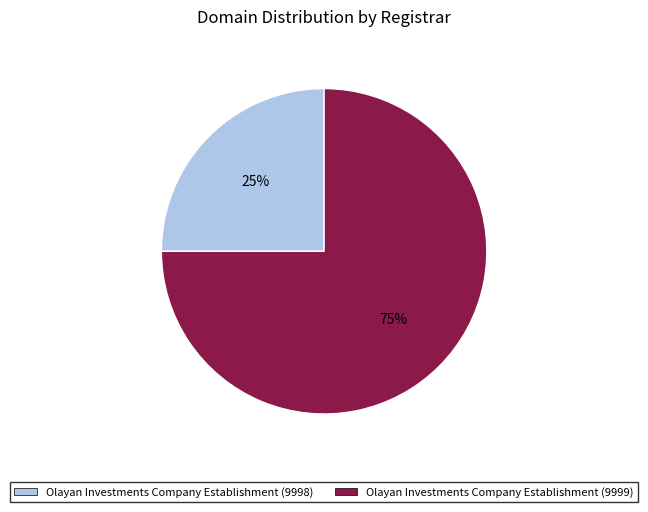

Between Olayan Investments Company Establishment (9998) and Olayan Investments Company Establishment (9999), which is larger?

Olayan Investments Company Establishment (9999)